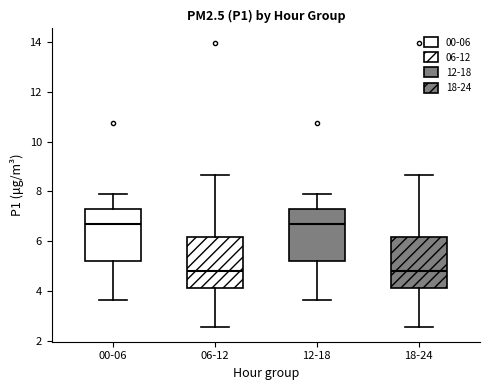

Reading left to right, read every box against the y-axis: the position of its median line, the range the box covers, and the ends of its whiskers. The values are not printed on the chart, so give them approximately, as read against the axis.

00-06: median 6.8, box 5.2 to 7.2, whiskers 3.6 to 7.8
06-12: median 4.8, box 4.2 to 6.2, whiskers 2.6 to 8.6
12-18: median 6.8, box 5.2 to 7.2, whiskers 3.6 to 7.8
18-24: median 4.8, box 4.2 to 6.2, whiskers 2.6 to 8.6